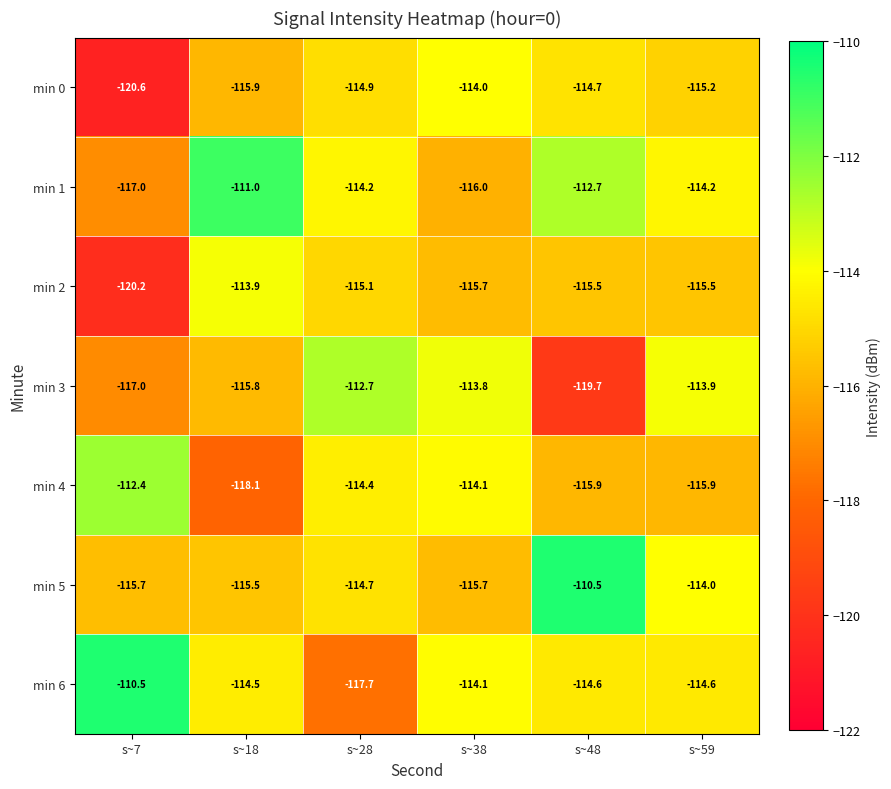

Which series has the largest total across all categories?

min 1